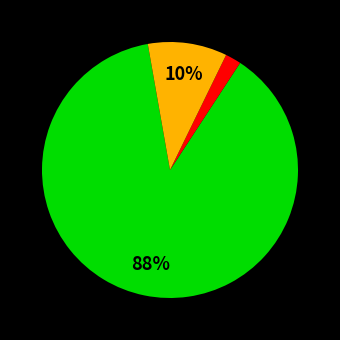

To the nearest percent, what is the average slice percentage?

33%